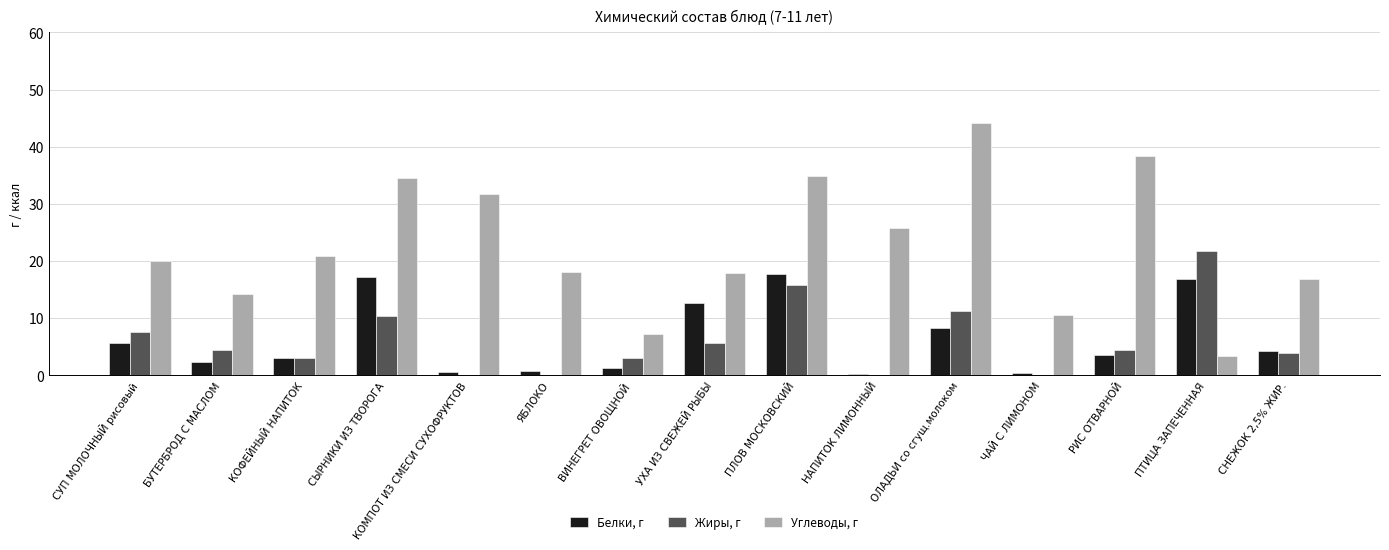

Where is Белки, г nearest to the value 8?

ОЛАДЬИ со сгущ.молоком